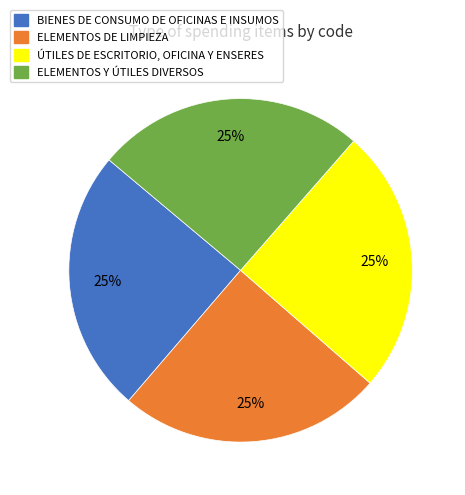

Does ÚTILES DE ESCRITORIO, OFICINA Y ENSERES account for over 50% of the chart?

No